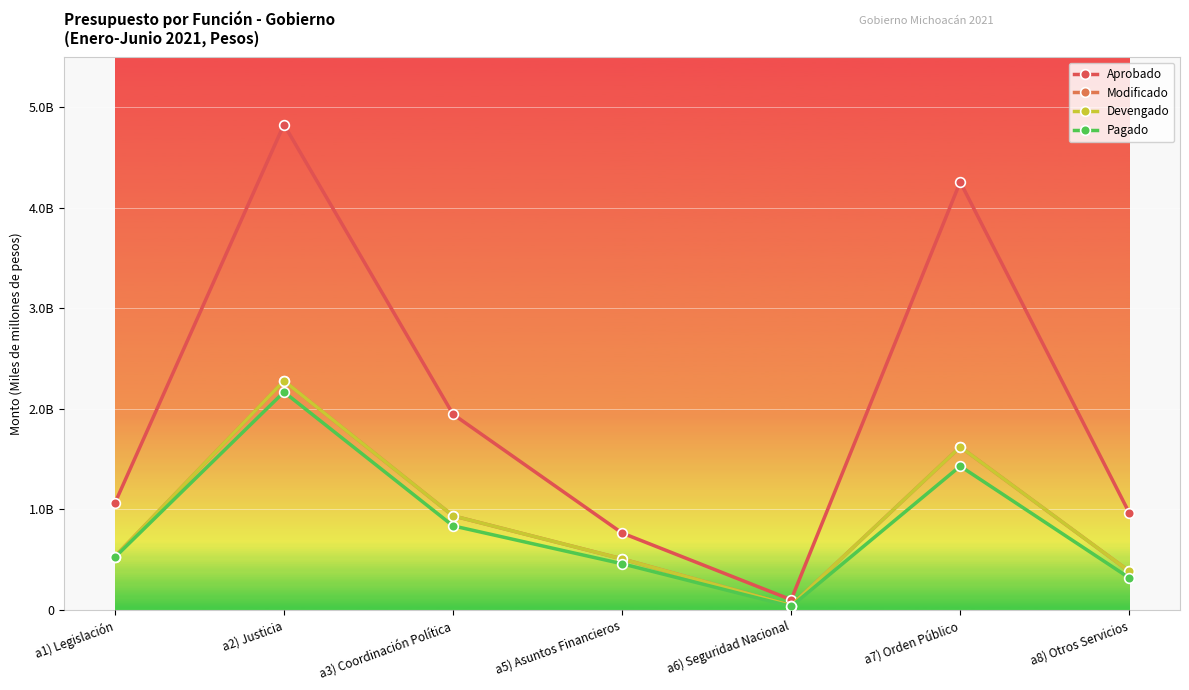

Between a6) Seguridad Nacional and a8) Otros Servicios, which series saw the biggest shift?

Aprobado